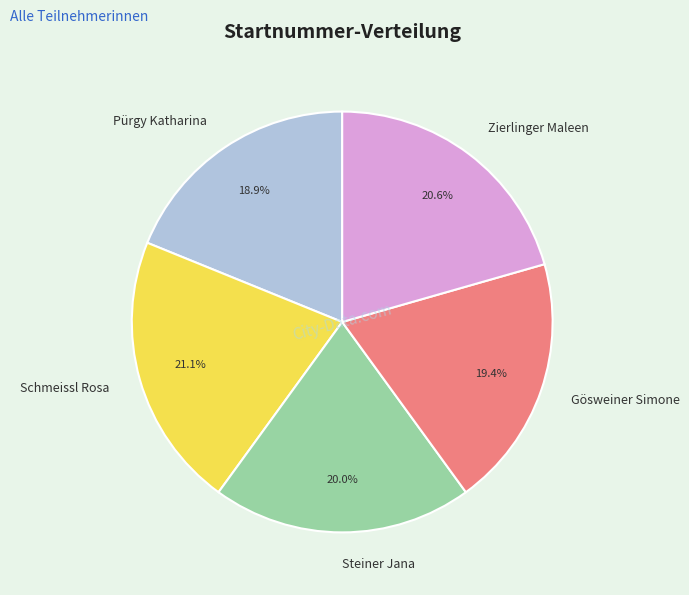

What is the largest slice in the pie chart?

Schmeissl Rosa